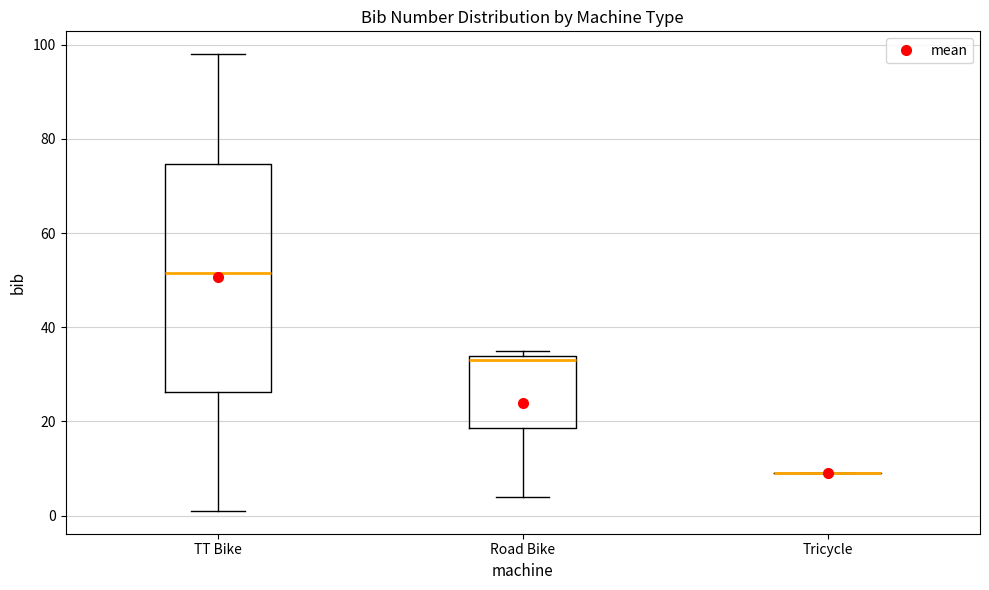

Comparing the boxes themselves (not the whiskers), which one is the tallest?

TT Bike